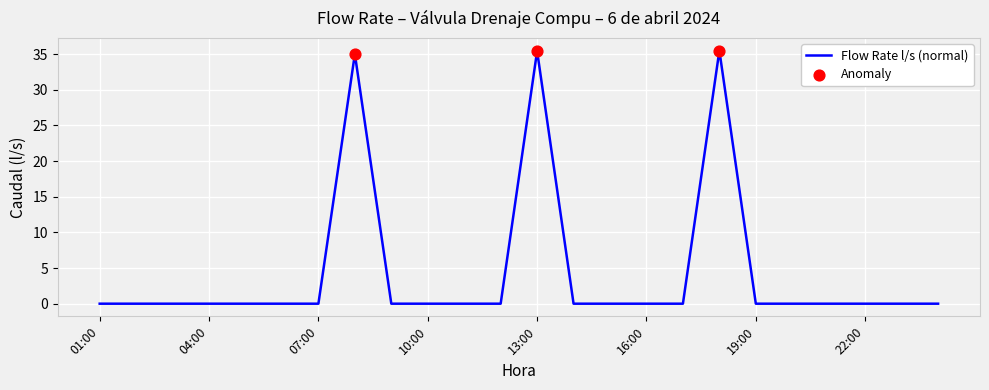

What is the maximum value shown in the chart?

35.5